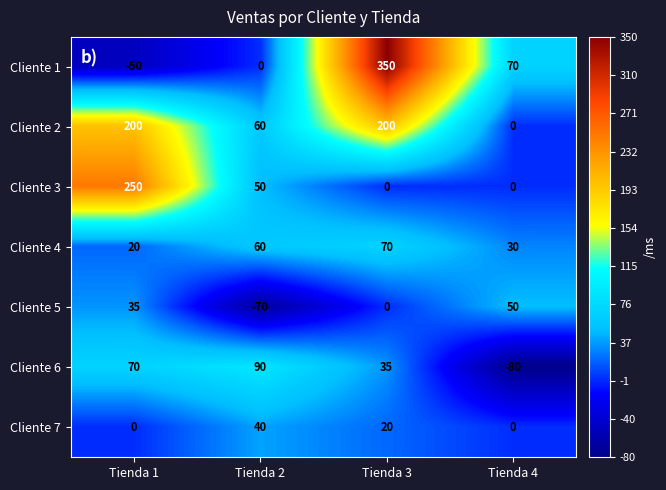

How many values in Cliente 6 are below zero?

1